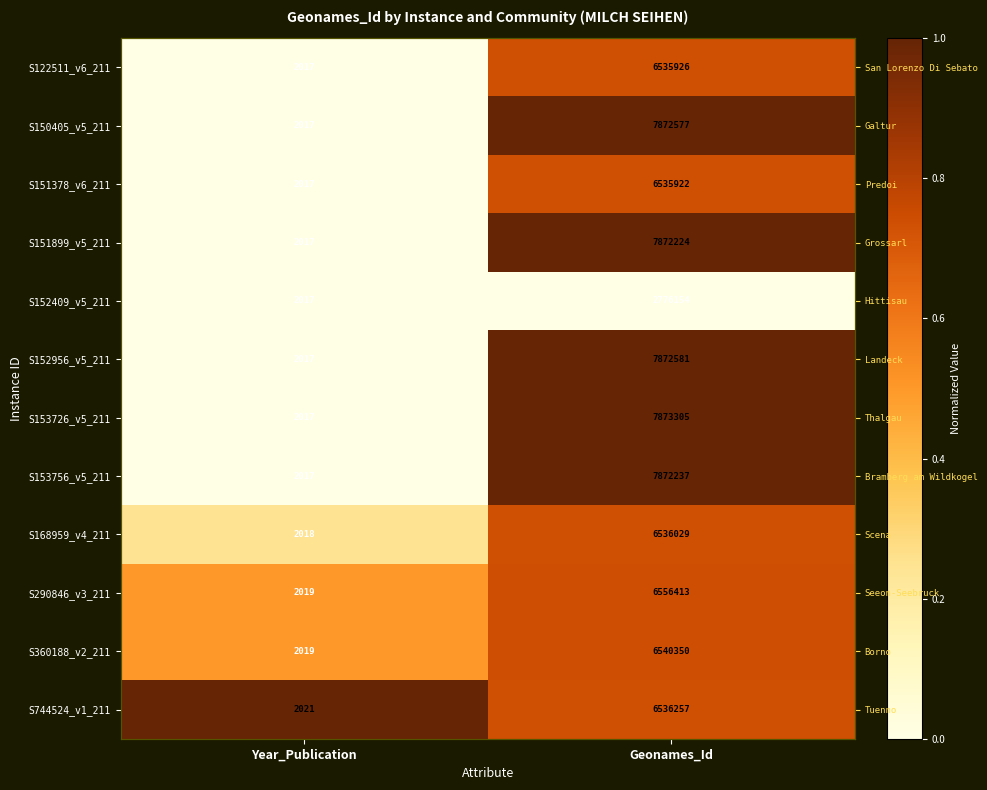

List the series in order of their peak value, lowest first.

S152409_v5_211, S151378_v6_211, S122511_v6_211, S168959_v4_211, S360188_v2_211, S290846_v3_211, S151899_v5_211, S153756_v5_211, S150405_v5_211, S152956_v5_211, S744524_v1_211, S153726_v5_211